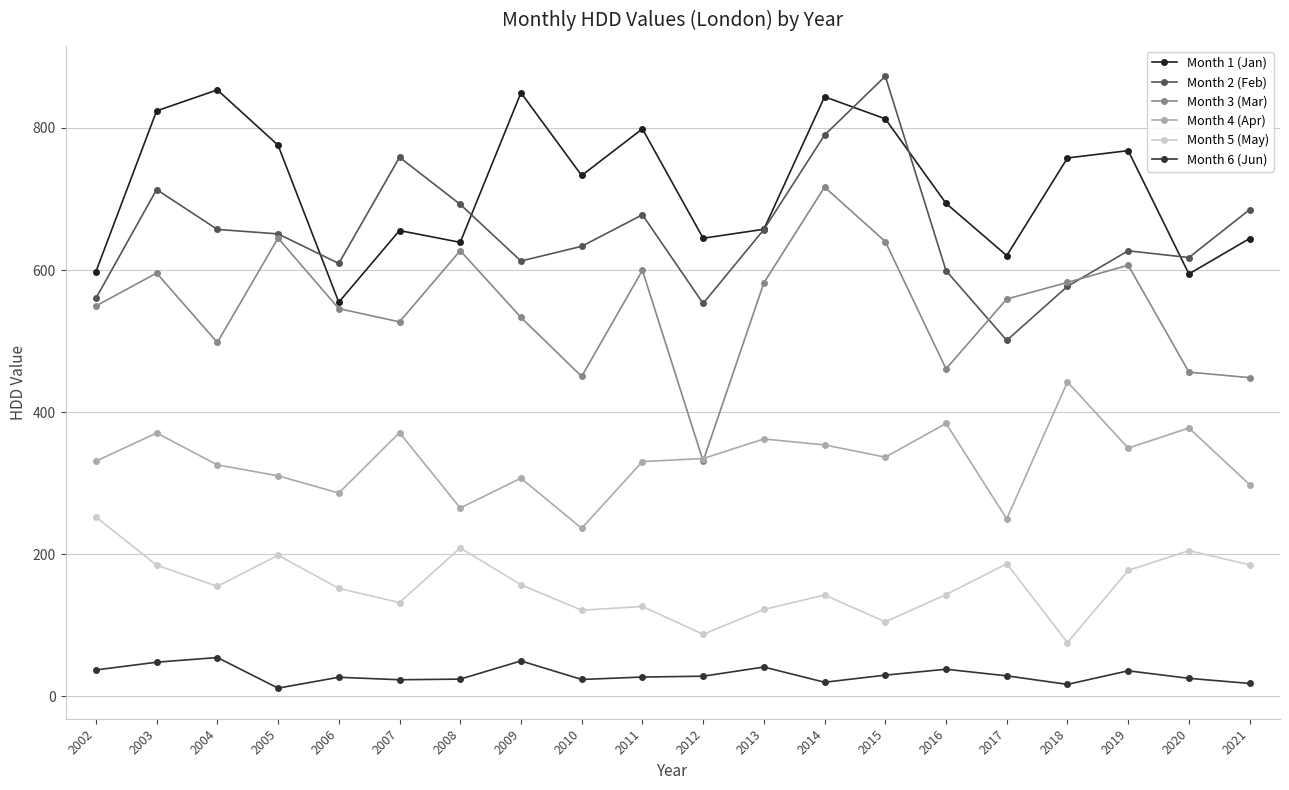

At how many categories does at least one series exceed 566?

20